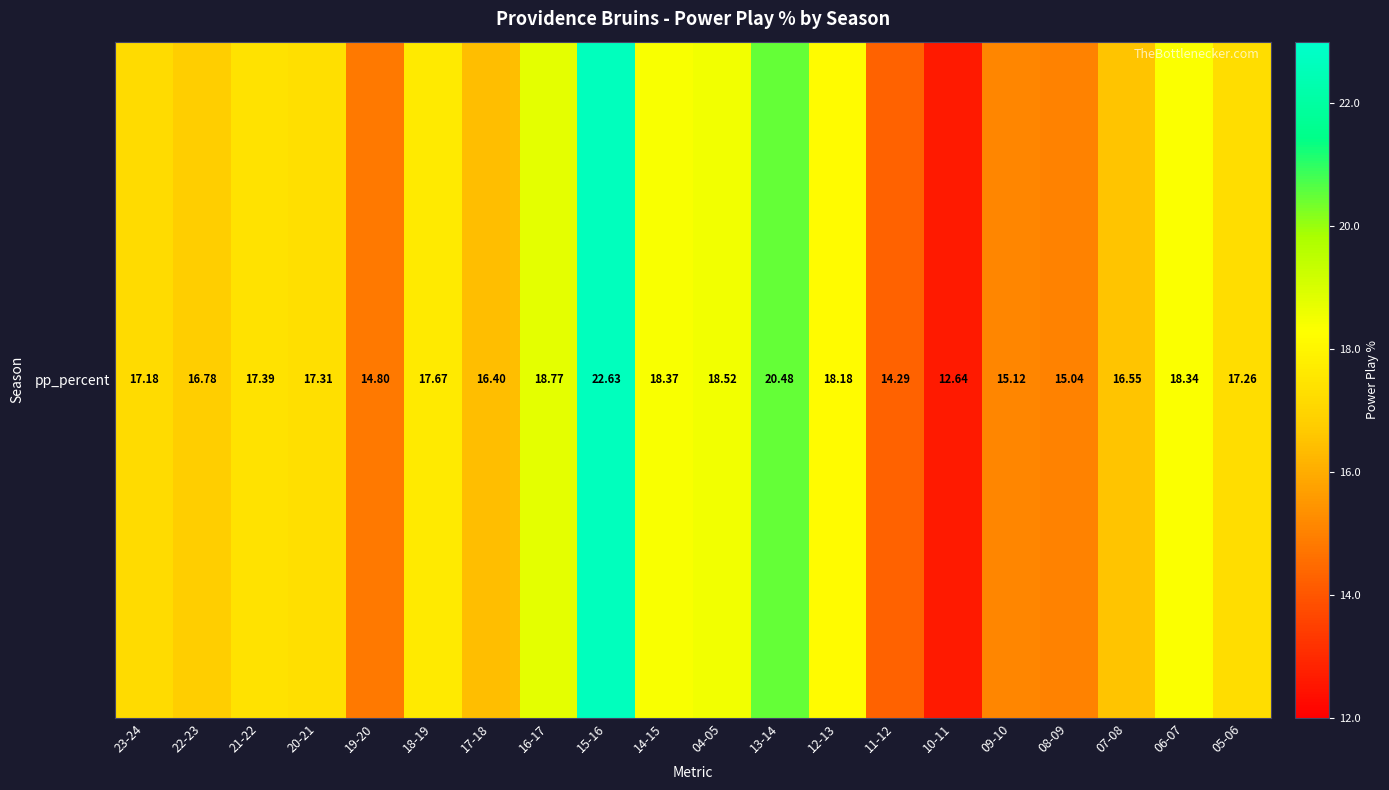

What is the difference between the values at 22-23 and 05-06?

0.5